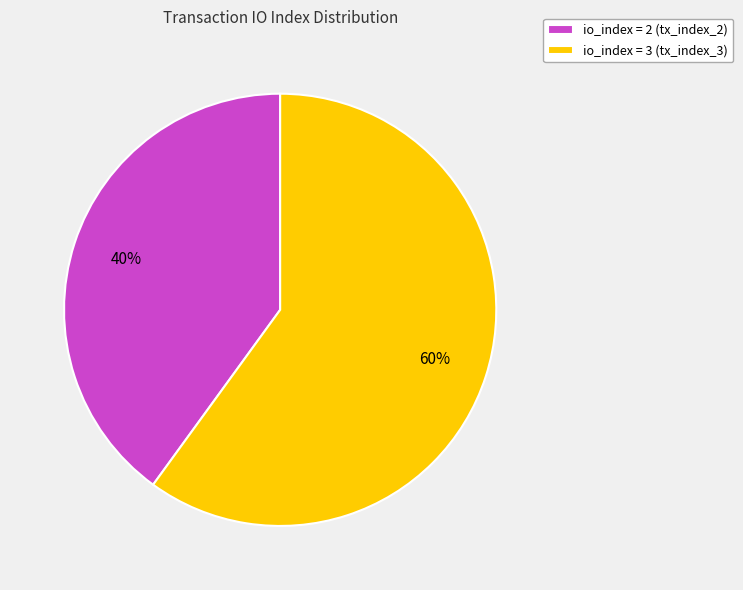

What is the largest slice in the pie chart?

io_index = 3 (tx_index_3)